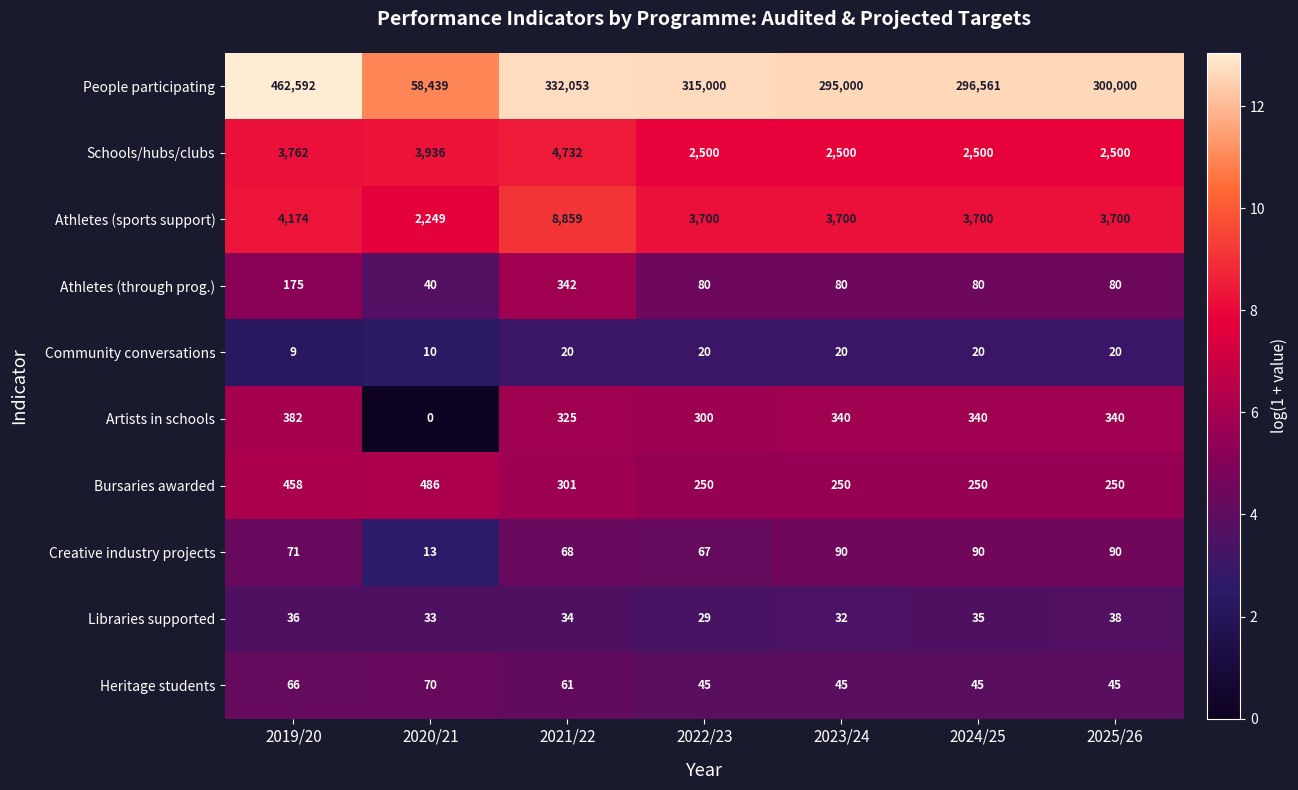

The value of Heritage students at 2023/24 is 45. True or false?

True